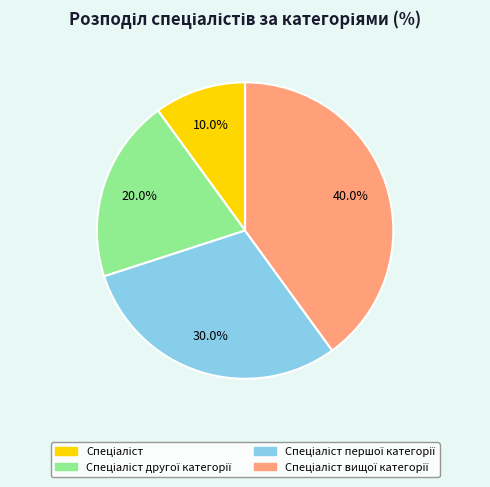

Count the number of slices in the pie.

4